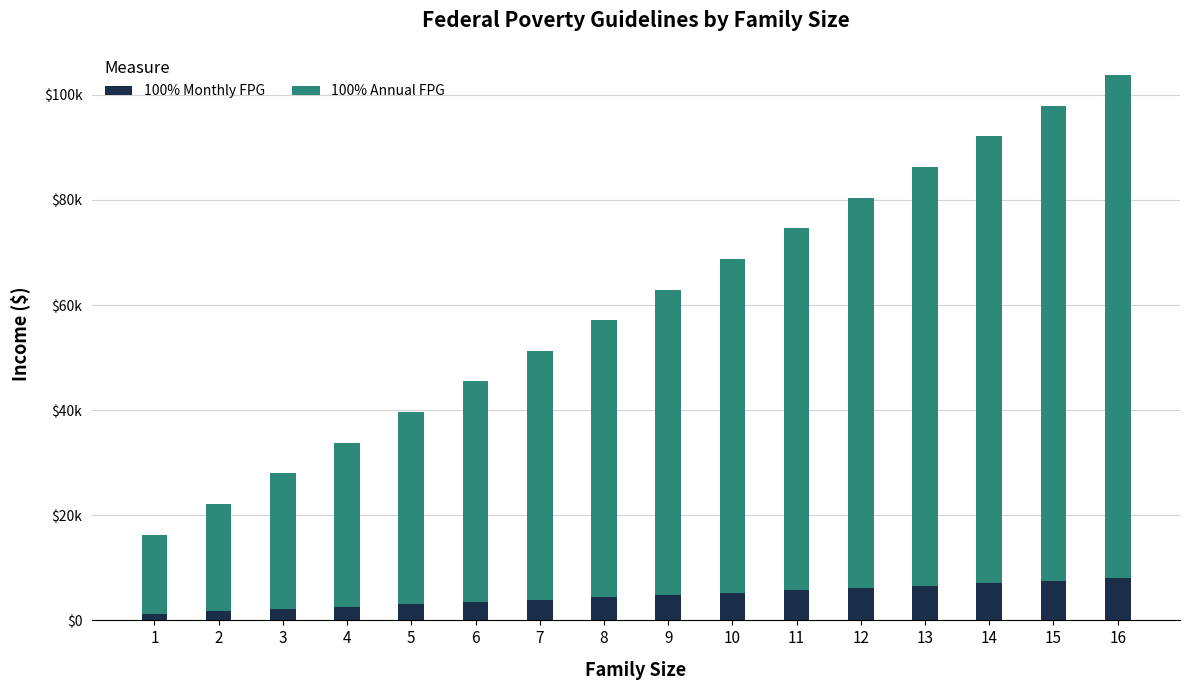

At which label is 100% Annual FPG closest to 55410?

8